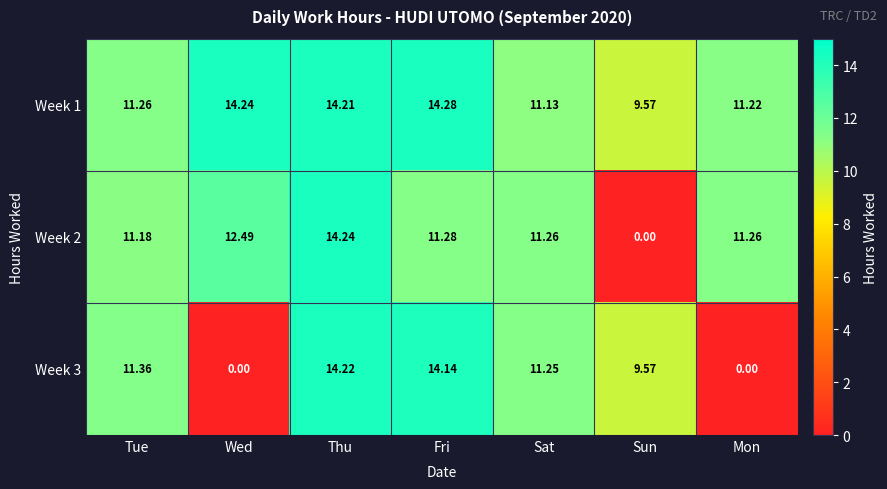

At which category is the sum across all series the highest?

Thu